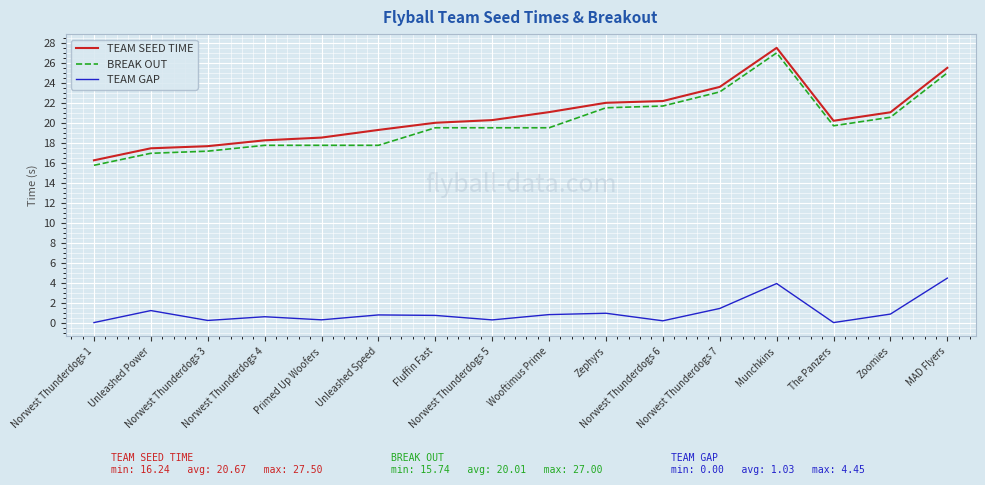

True or false: BREAK OUT and TEAM GAP cross at least once.

False